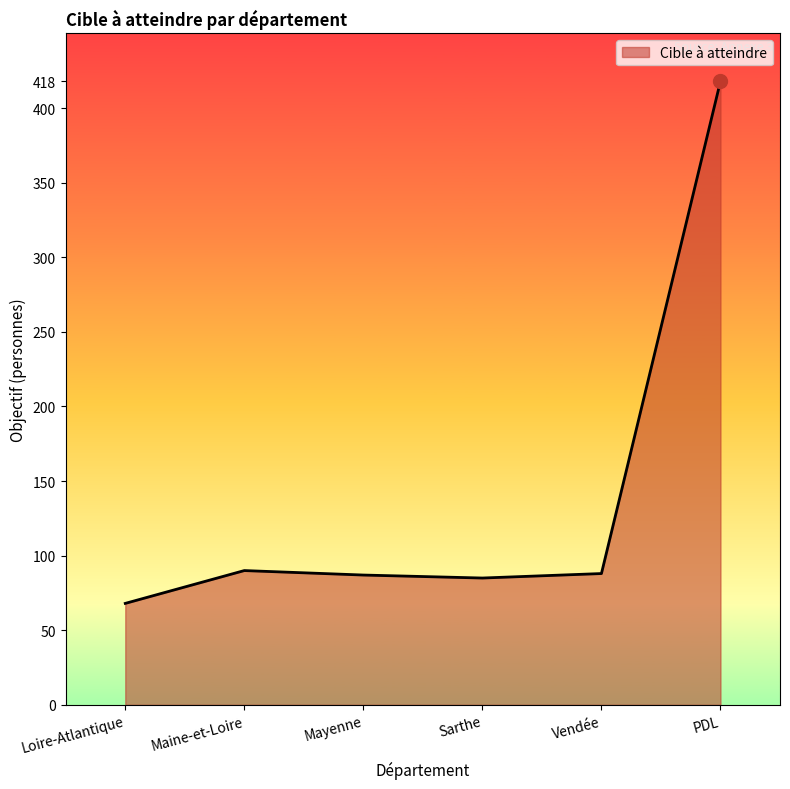

What is the change in value from Loire-Atlantique to Mayenne?

+19